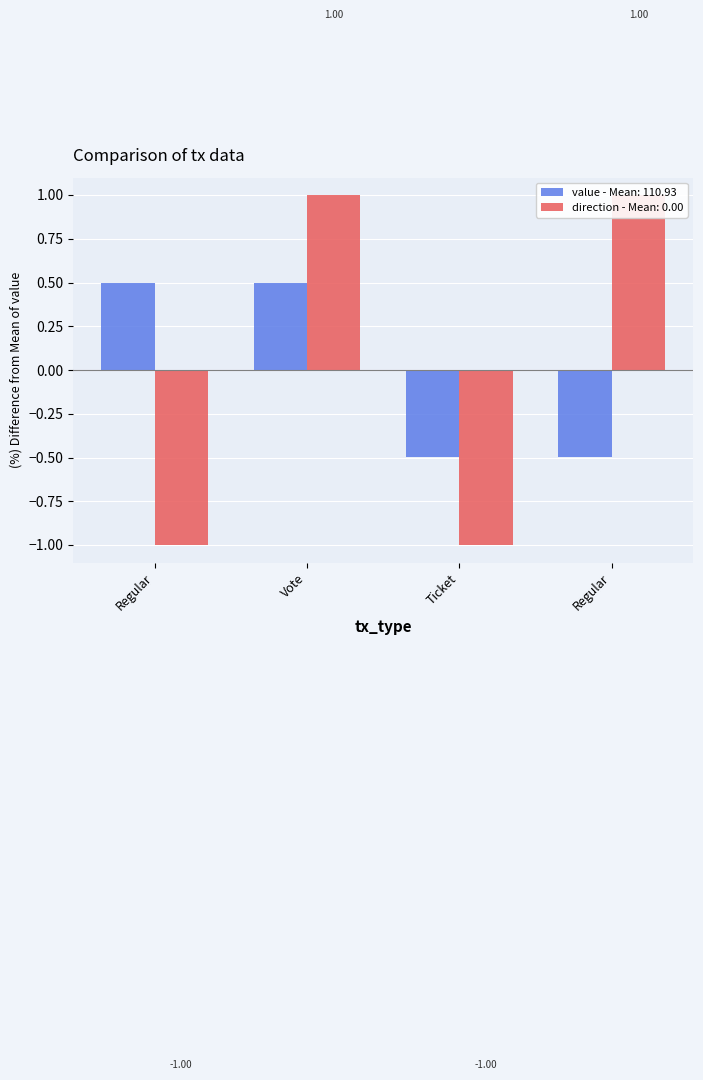

How many series are shown in this chart?

2